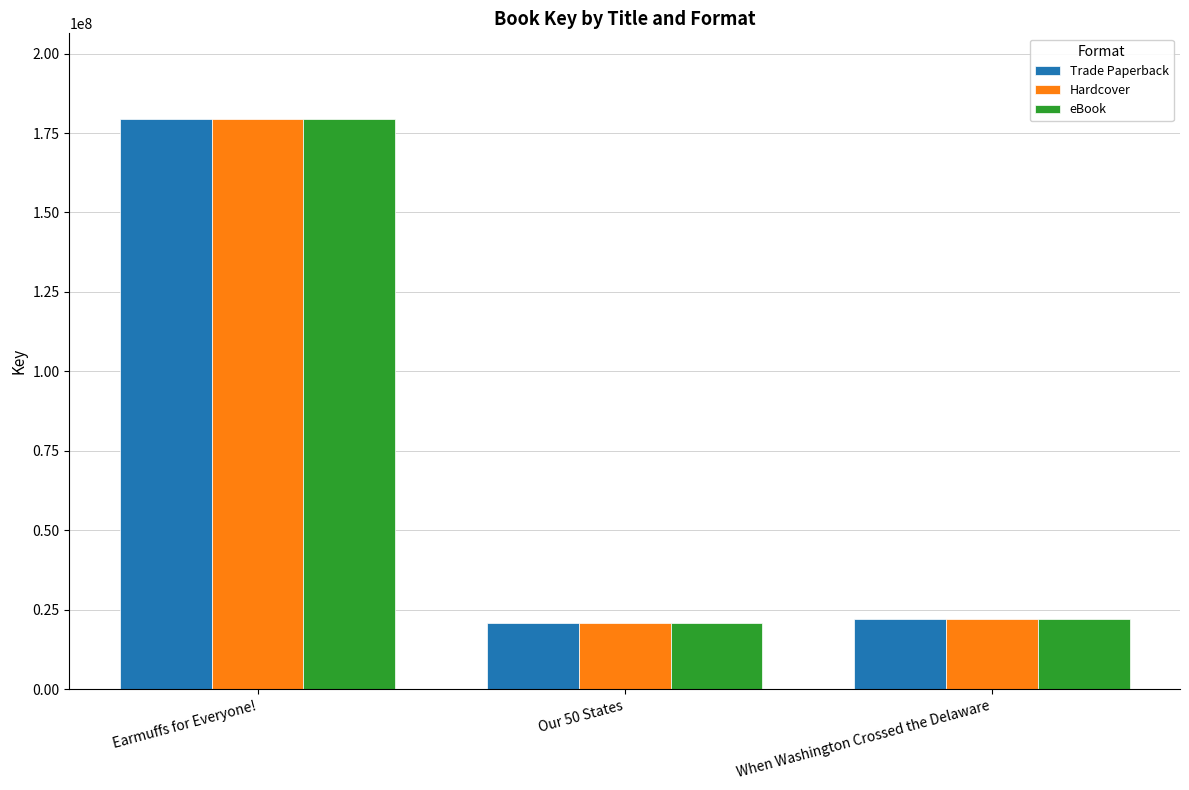

What are all the series names shown in the legend?

Trade Paperback, Hardcover, eBook